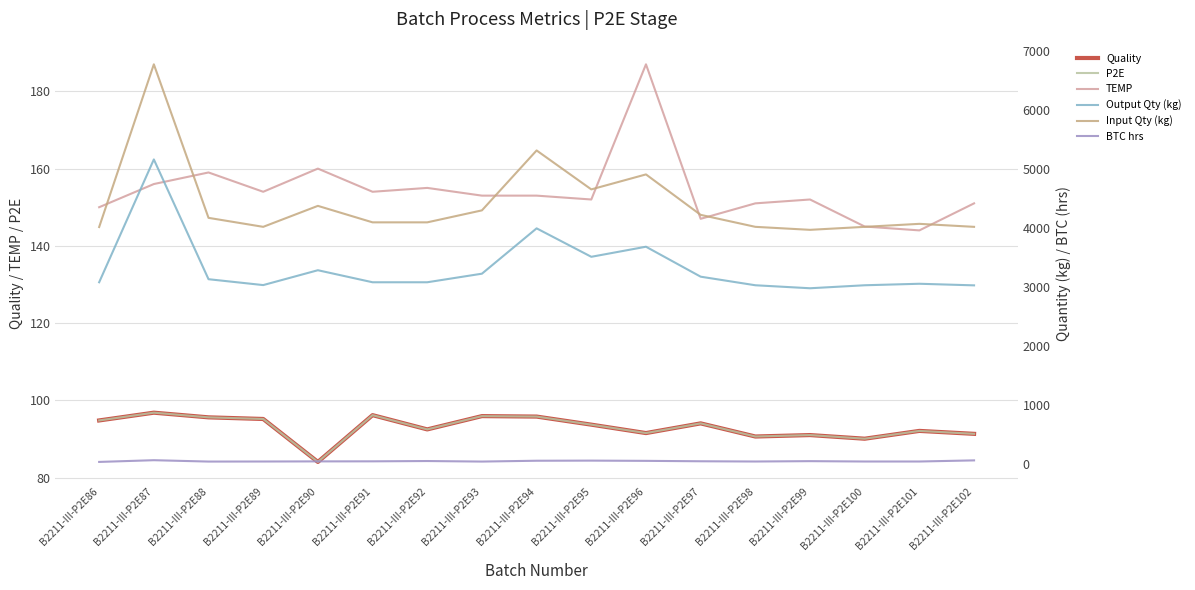

True or false: Quality has a value of 92.1 at B2211-III-P2E101.

True